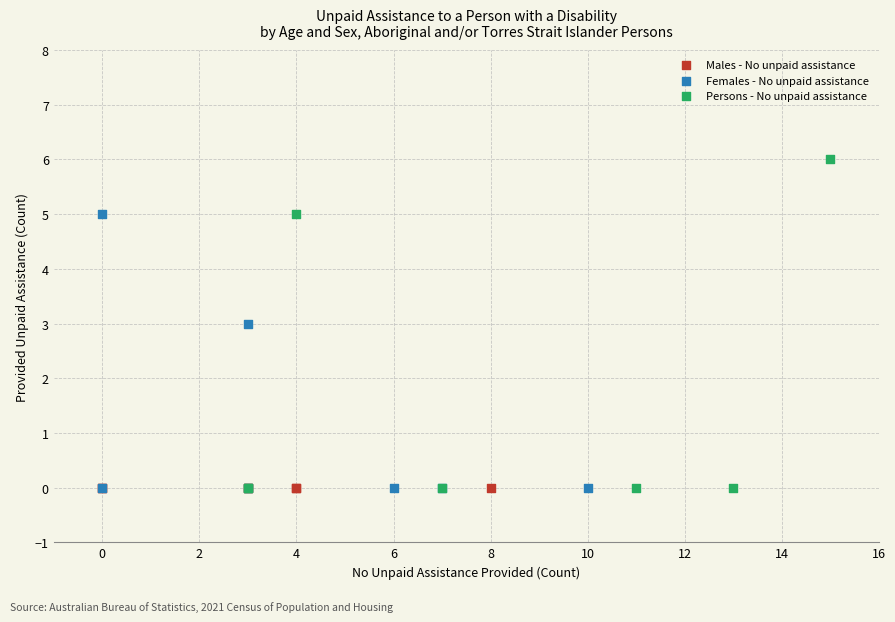

What are all the series names shown in the legend?

Males - No unpaid assistance, Females - No unpaid assistance, Persons - No unpaid assistance